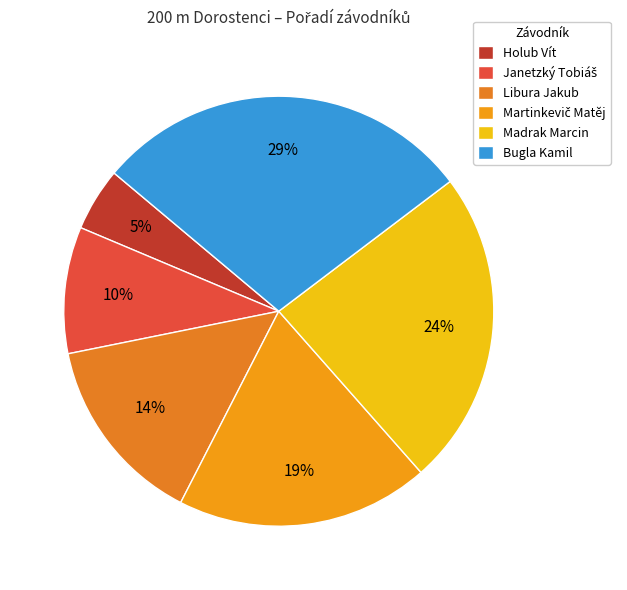

How many segments does this pie chart have?

6